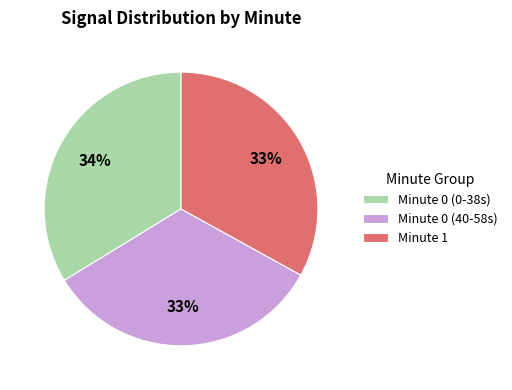

Is there a majority slice in this chart?

No